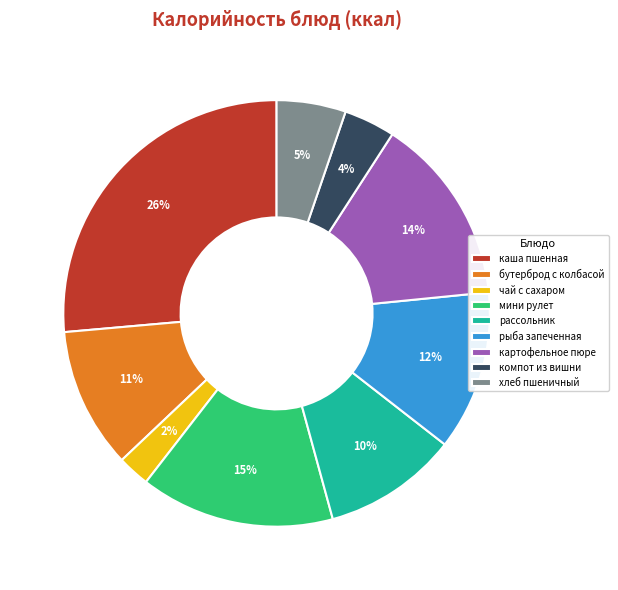

How many slices are in this pie chart?

9